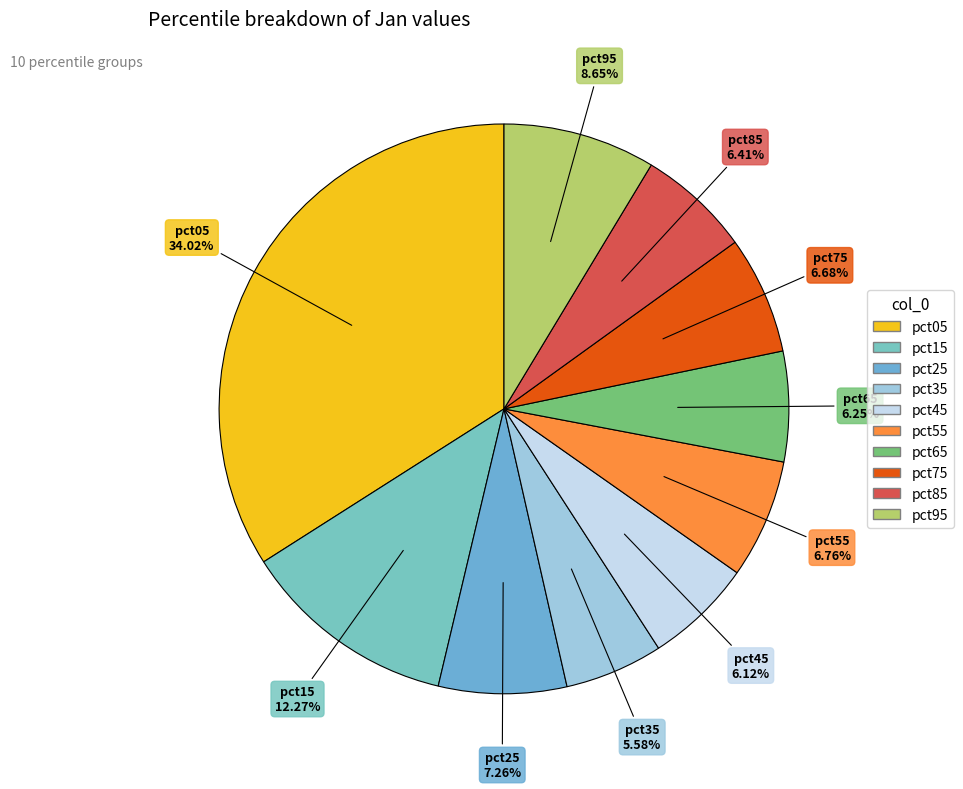

Which slice is the smallest?

pct35